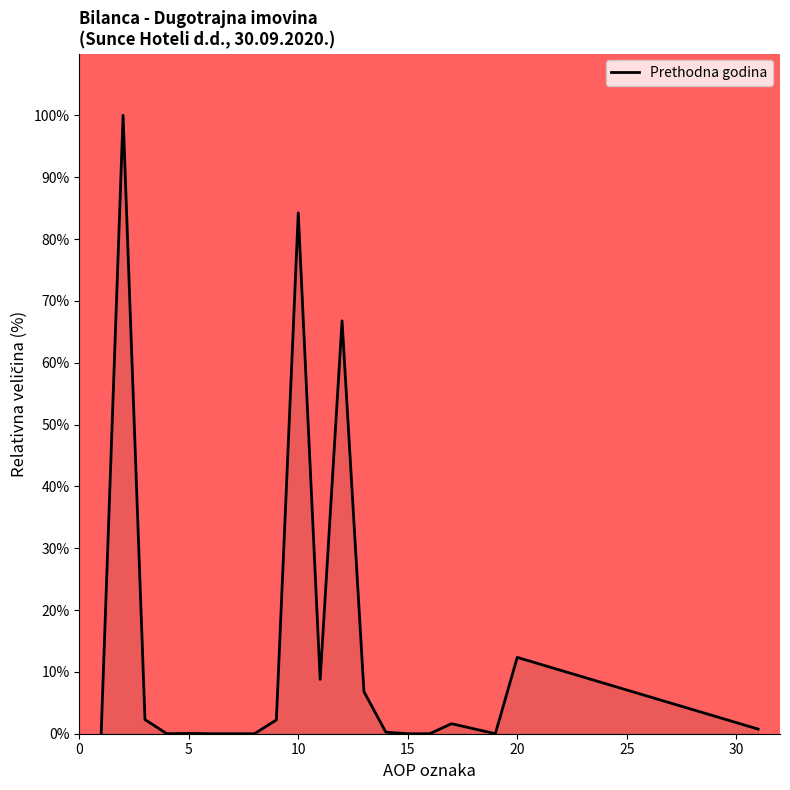

What is the difference between the maximum and minimum values?

100.0